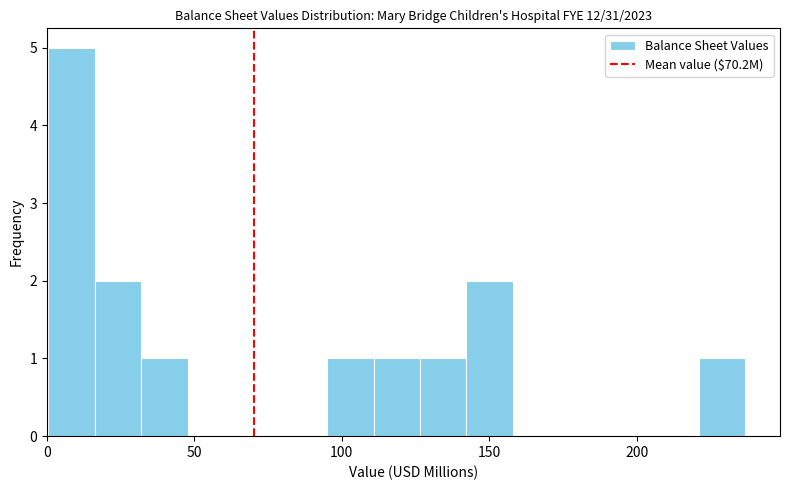

Read against the x-axis, roughly where is the centre of the tallest bar?

10